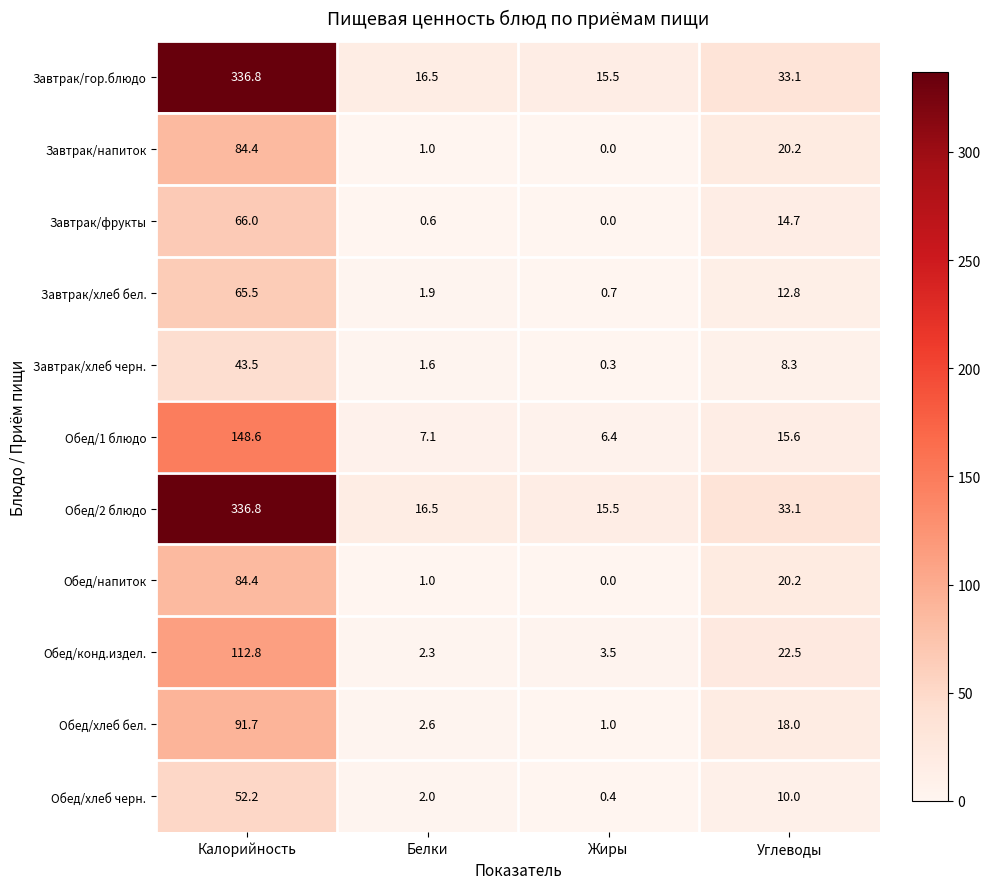

The Обед/напиток series shows 1.5 at Белки. True or false?

False